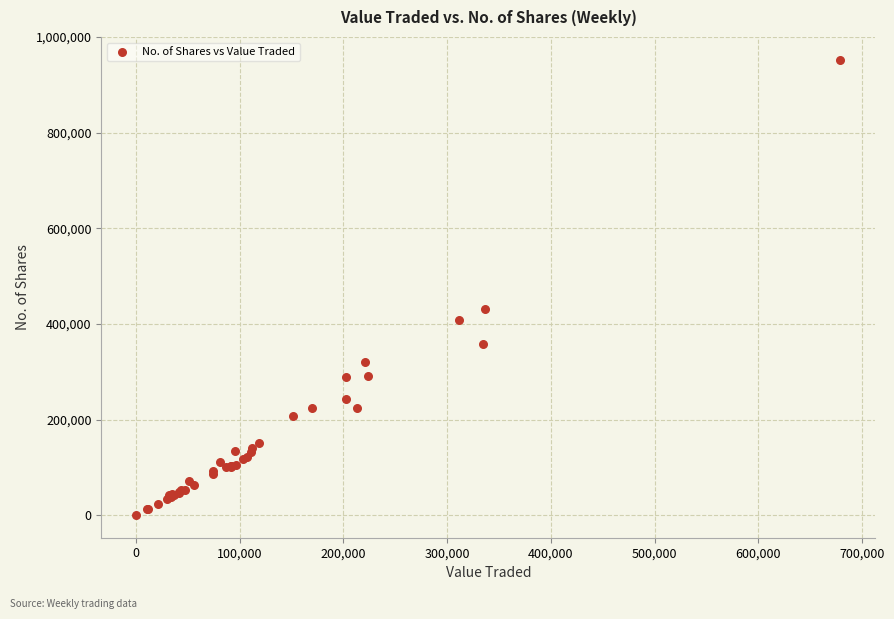

What Y value in the scatter plot is closest to 476623?

432298